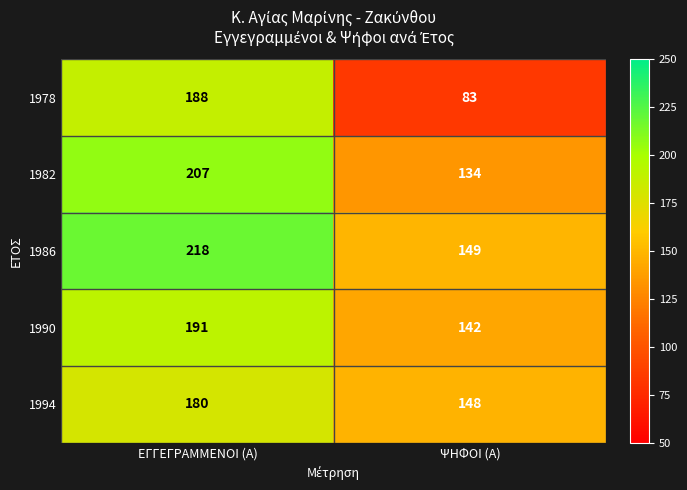

Where is 1990 nearest to the value 166?

ΨΗΦΟΙ (Α)